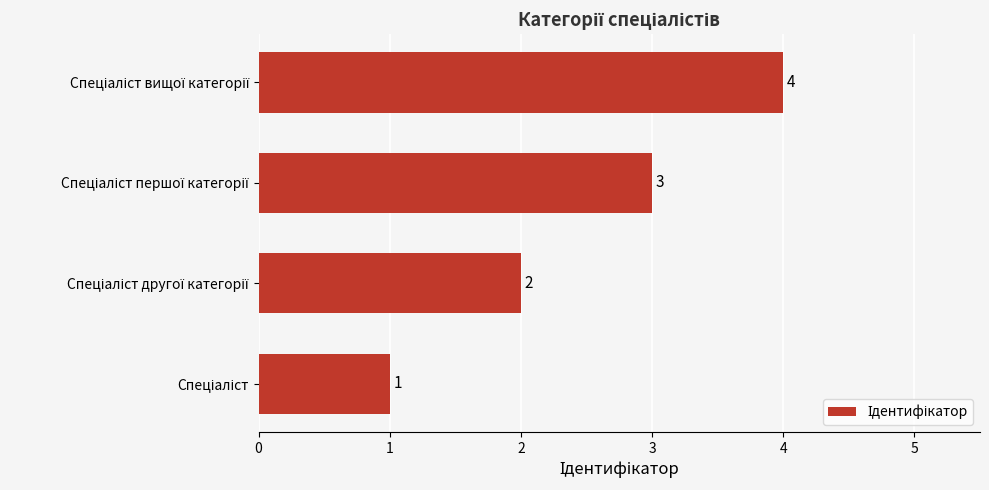

Count the values in the range 2 to 4.

3